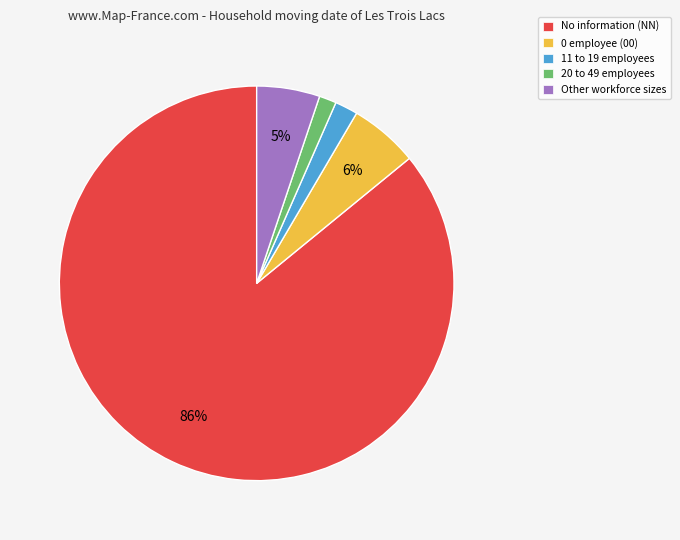

How many segments does this pie chart have?

5